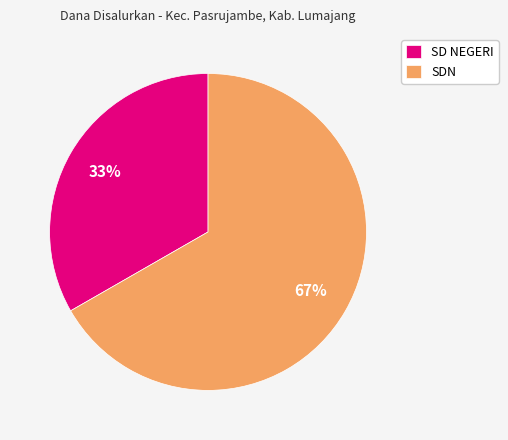

Is there any slice that represents more than half of the pie?

Yes